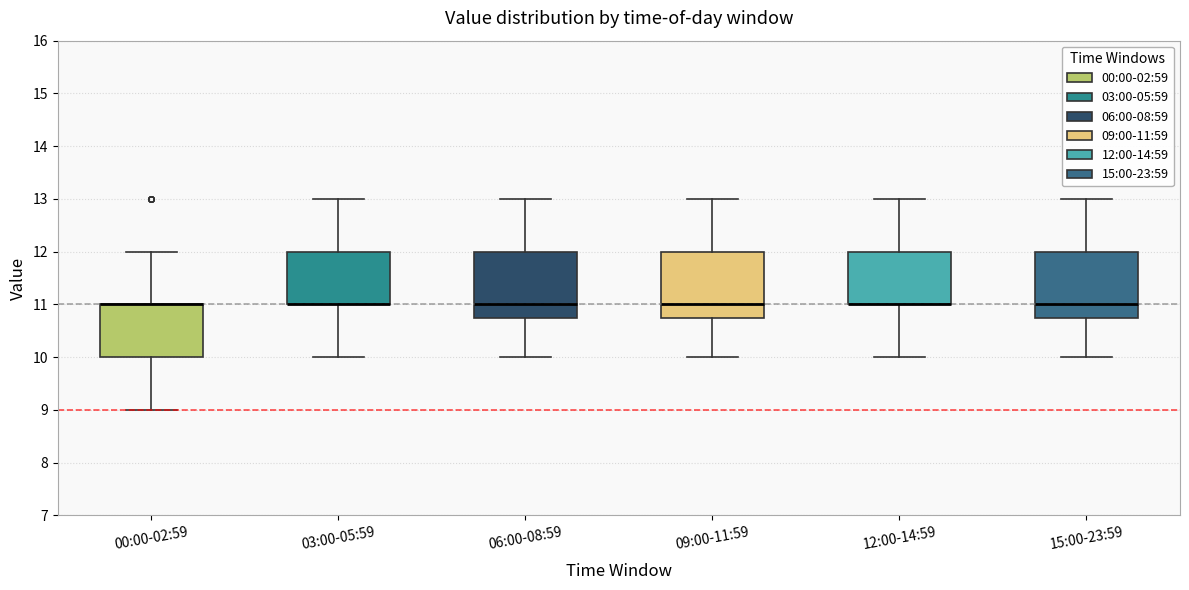

Reading left to right, transcribe this box plot: for each box, give where its median line is, the range the box spans, and where its two whiskers end, as read against the y-axis. The values are not printed on the chart, so give them approximately, as read against the axis.

00:00-02:59: median 11.0 (drawn on the box's upper edge), box 10.0 to 11.0, whiskers 9.0 to 12.0
03:00-05:59: median 11.0 (drawn on the box's lower edge), box 11.0 to 12.0, whiskers 10.0 to 13.0
06:00-08:59: median 11.0, box 10.8 to 12.0, whiskers 10.0 to 13.0
09:00-11:59: median 11.0, box 10.8 to 12.0, whiskers 10.0 to 13.0
12:00-14:59: median 11.0 (drawn on the box's lower edge), box 11.0 to 12.0, whiskers 10.0 to 13.0
15:00-23:59: median 11.0, box 10.8 to 12.0, whiskers 10.0 to 13.0